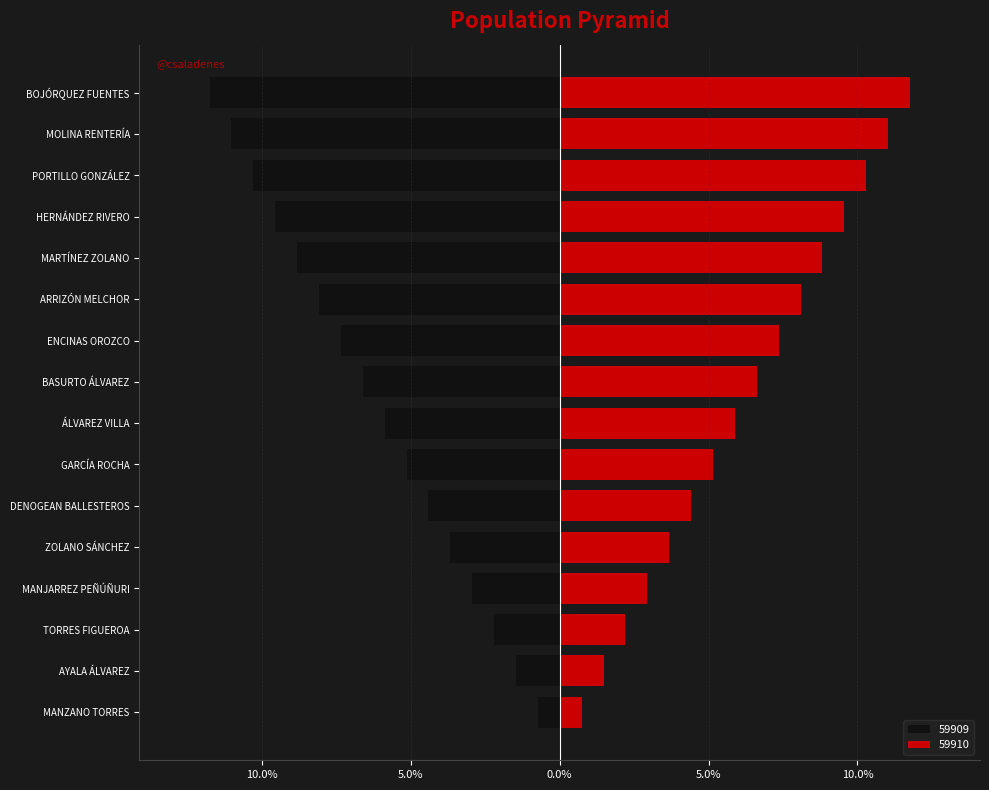

List the series in order of their overall mean, lowest first.

59909, 59910